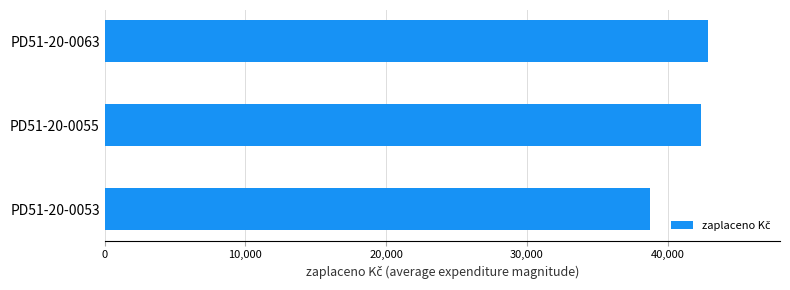

How many distinct data groups are displayed?

1